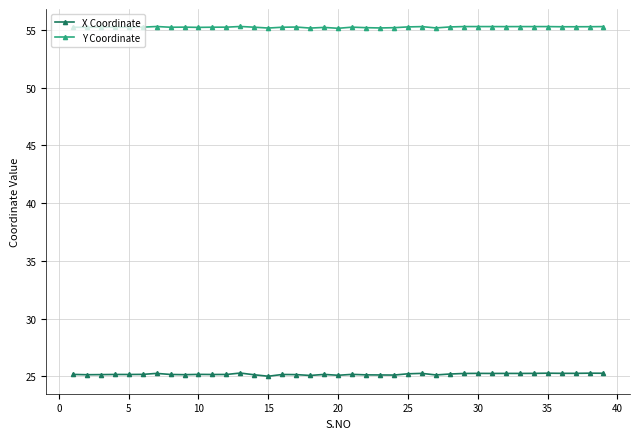

True or false: Y Coordinate has more than 2 interior local peaks.

True